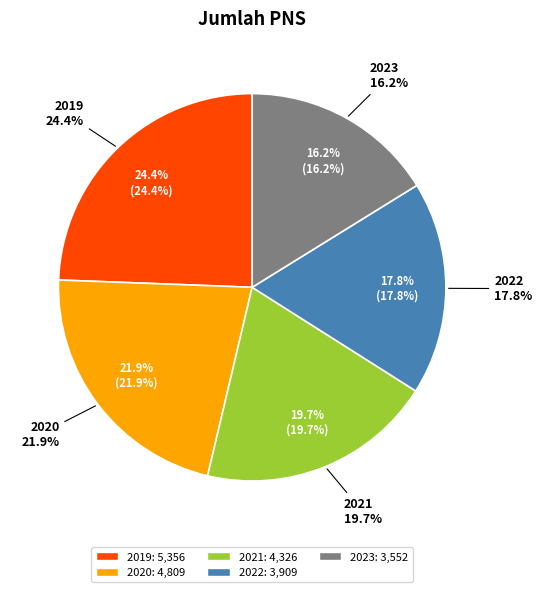

Is 2020 the majority of the pie?

No